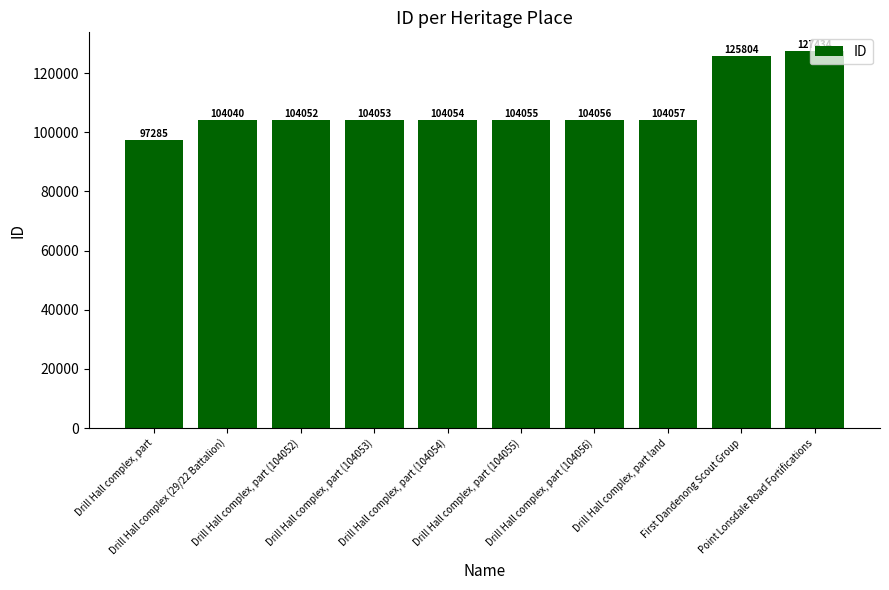

What position from the right is Drill Hall complex, part (104054)?

6